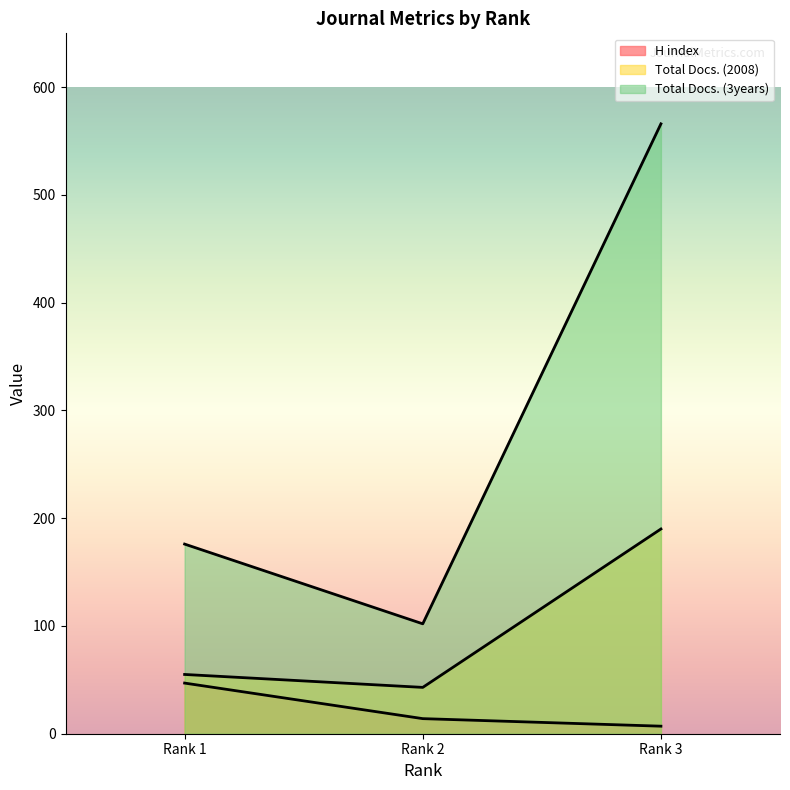

What are all the series names shown in the legend?

H index, Total Docs. (2008), Total Docs. (3years)